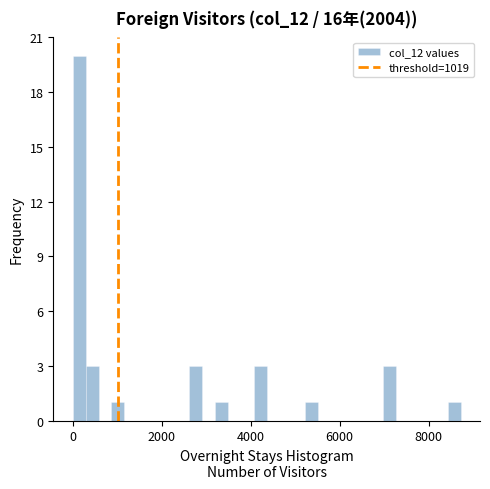

Around what value on the x-axis is the tallest bar? Give the approximate position of its centre, as read against the axis.

200